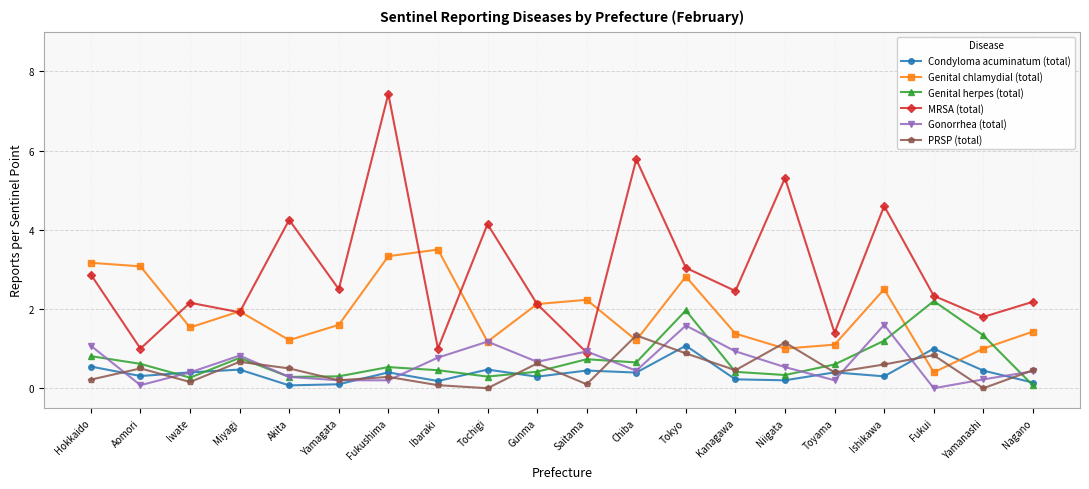

What is the average value of the Genital herpes (total) series?

0.7